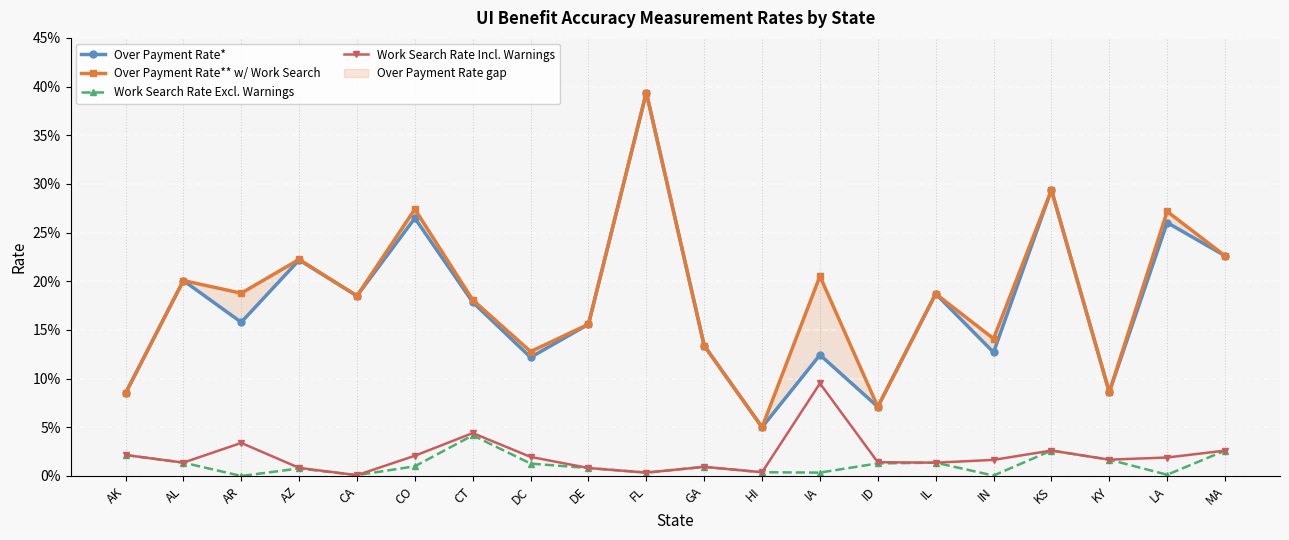

What are all the series names shown in the legend?

Over Payment Rate*, Over Payment Rate** w/ Work Search, Work Search Rate Excl. Warnings, Work Search Rate Incl. Warnings